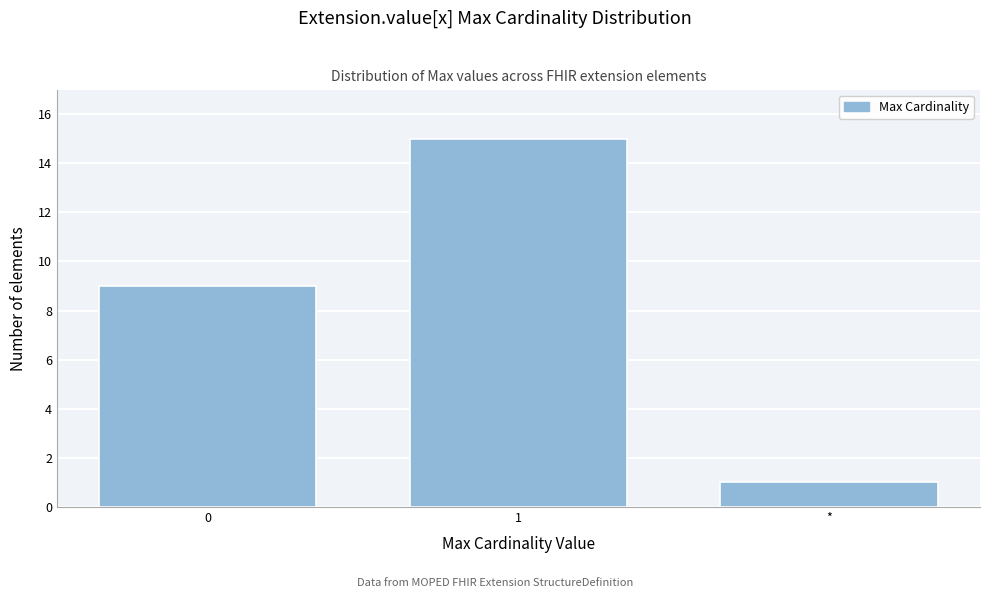

Reading left to right, list all the values displayed in this chart.

0=9	1=15	*=1